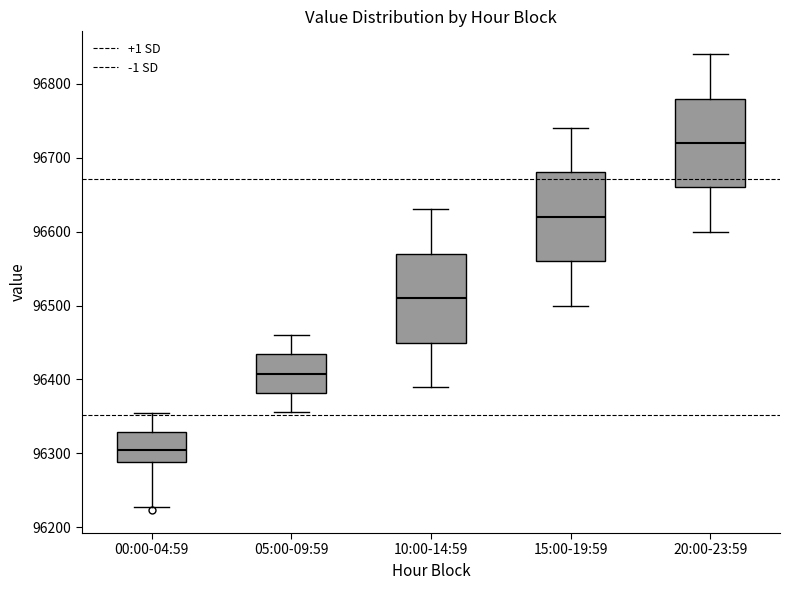

Which box has the lowest median line?

00:00-04:59